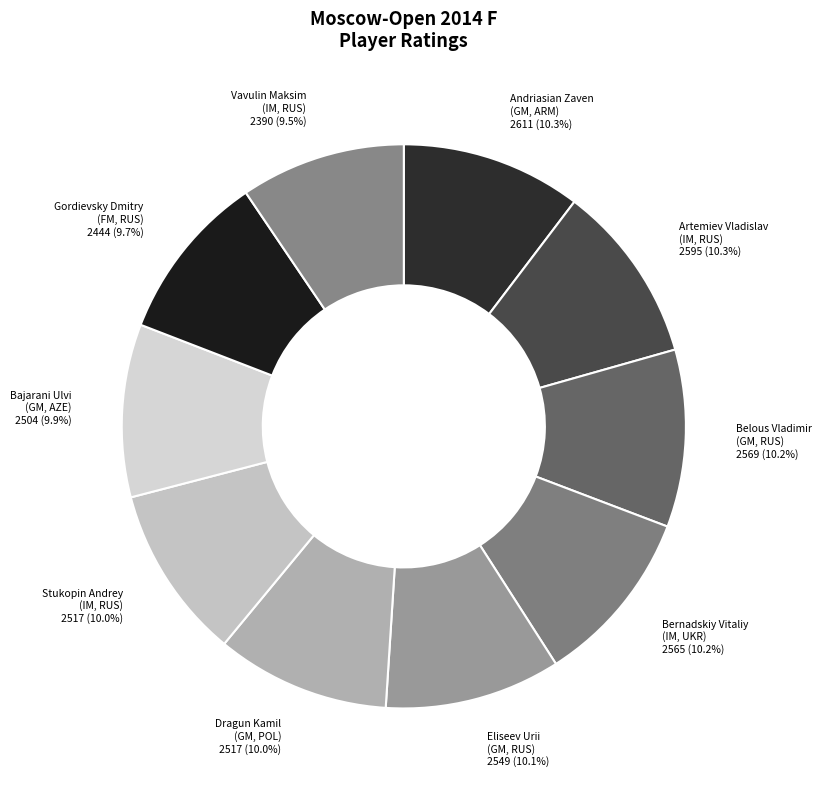

Between Gordievsky Dmitry (FM, RUS) and Artemiev Vladislav (IM, RUS), which is larger?

Artemiev Vladislav (IM, RUS)